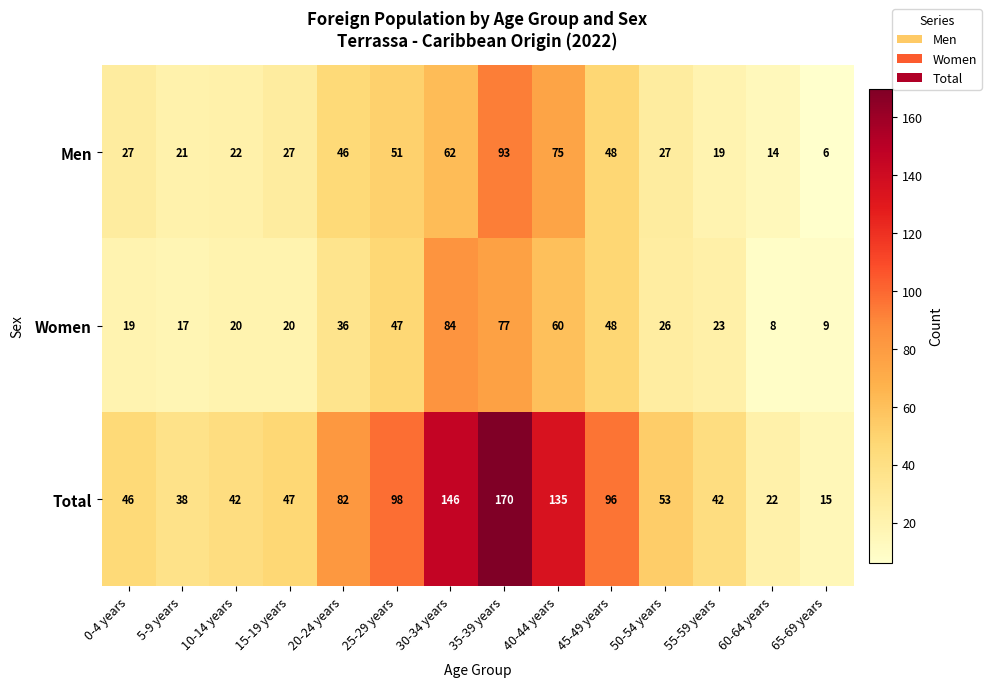

What is the total value across all series at 0-4 years?

92